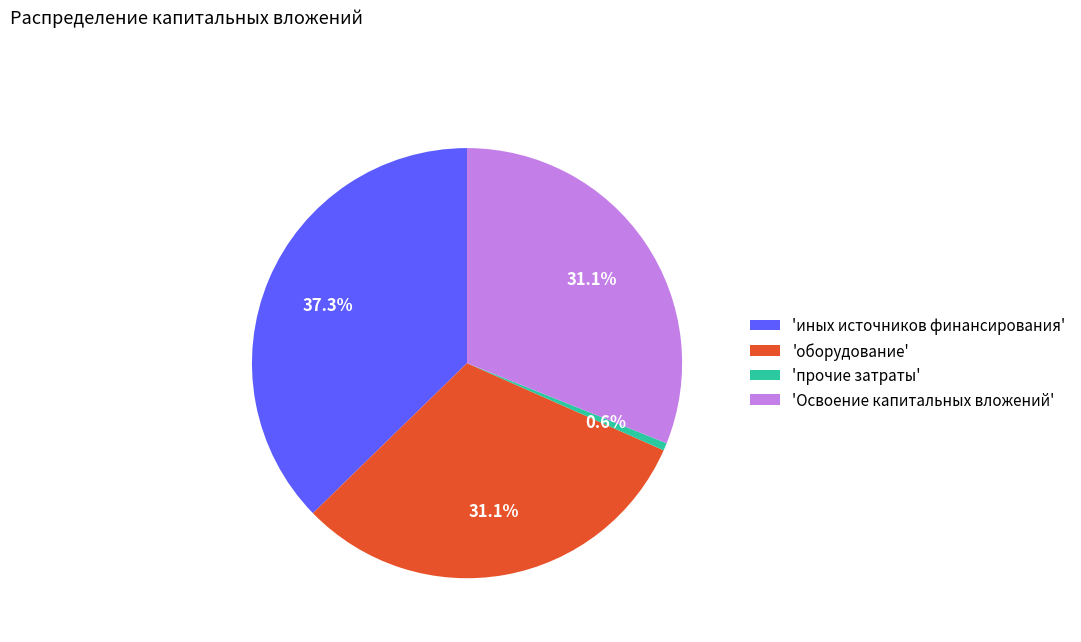

Which slice is the largest?

'иных источников финансирования'